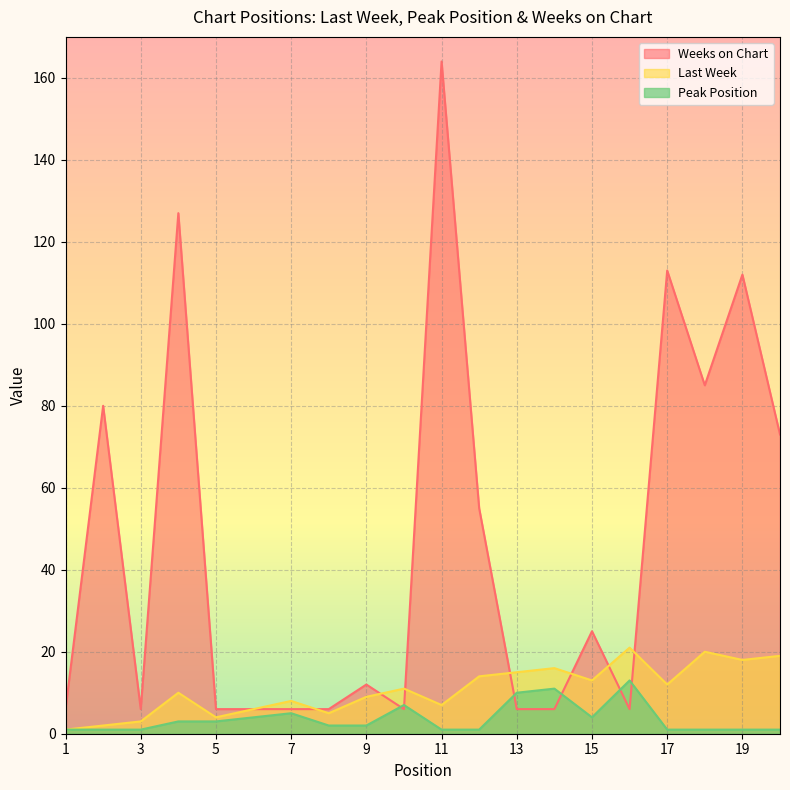

The Peak Position series shows 1 at 3. True or false?

True